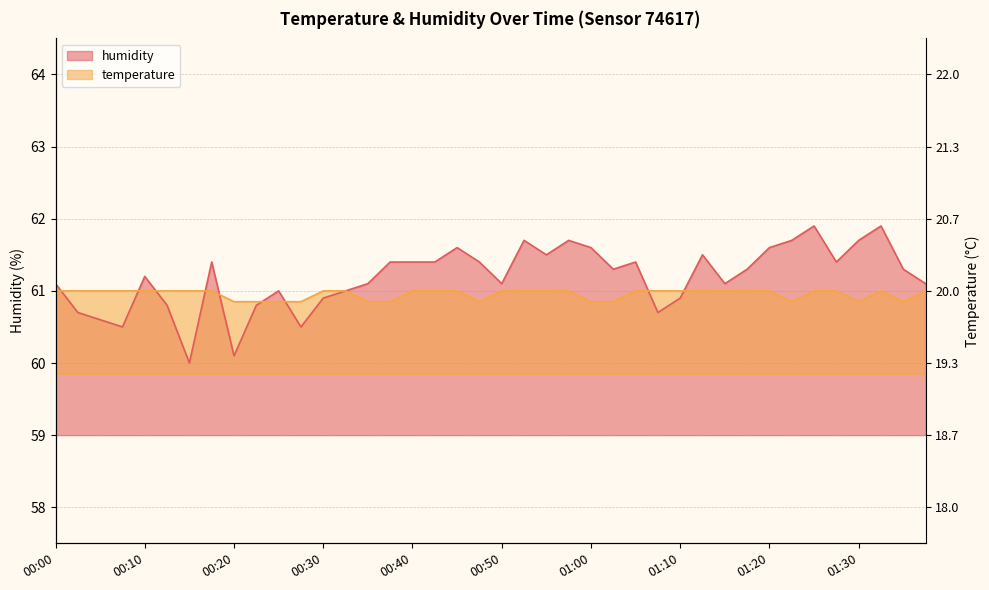

Which series ends up on top after the final intersection of humidity and temperature?

humidity